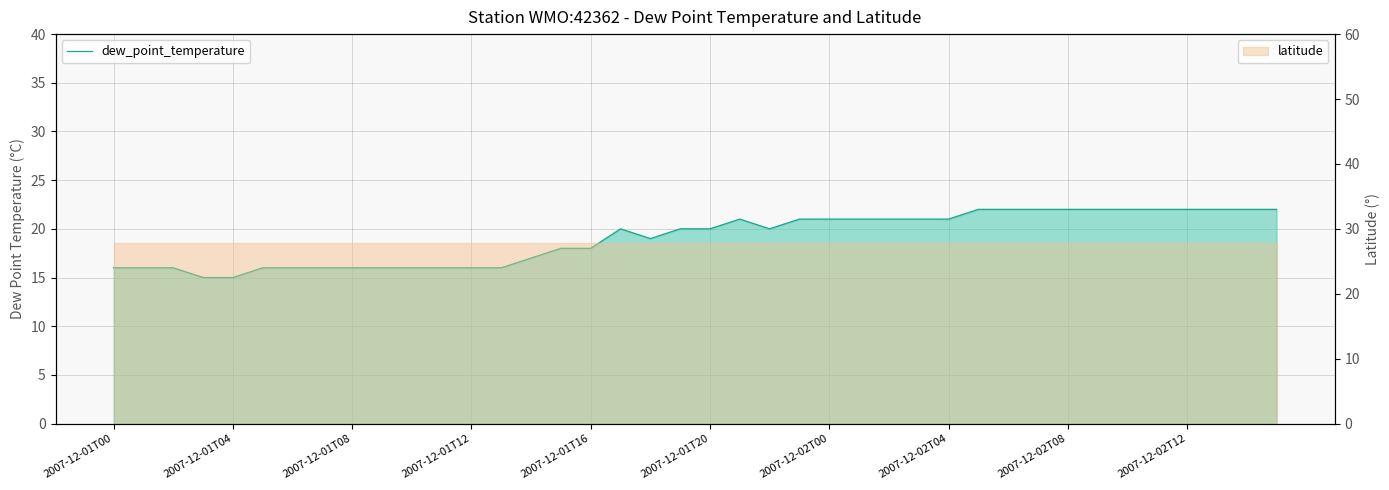

Count the values in the range 16 to 22.

38